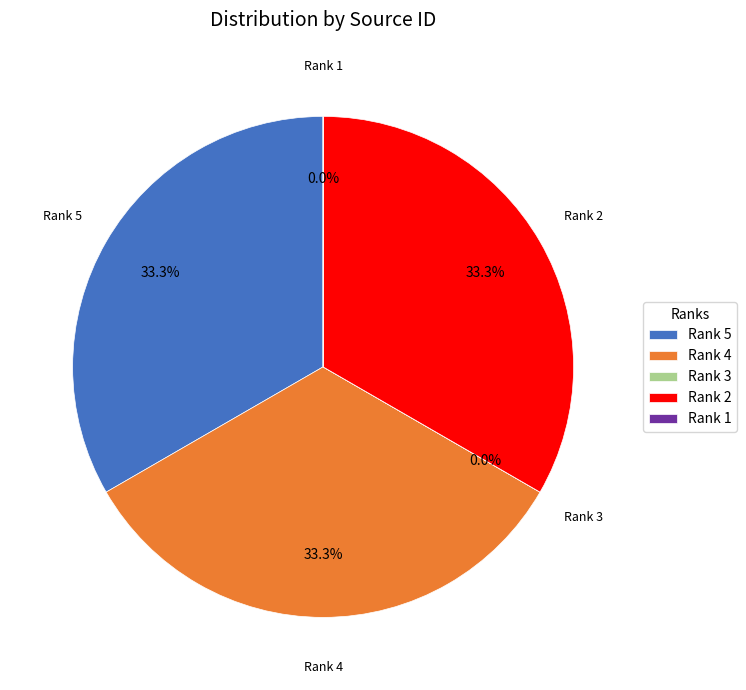

Is there a majority slice in this chart?

No